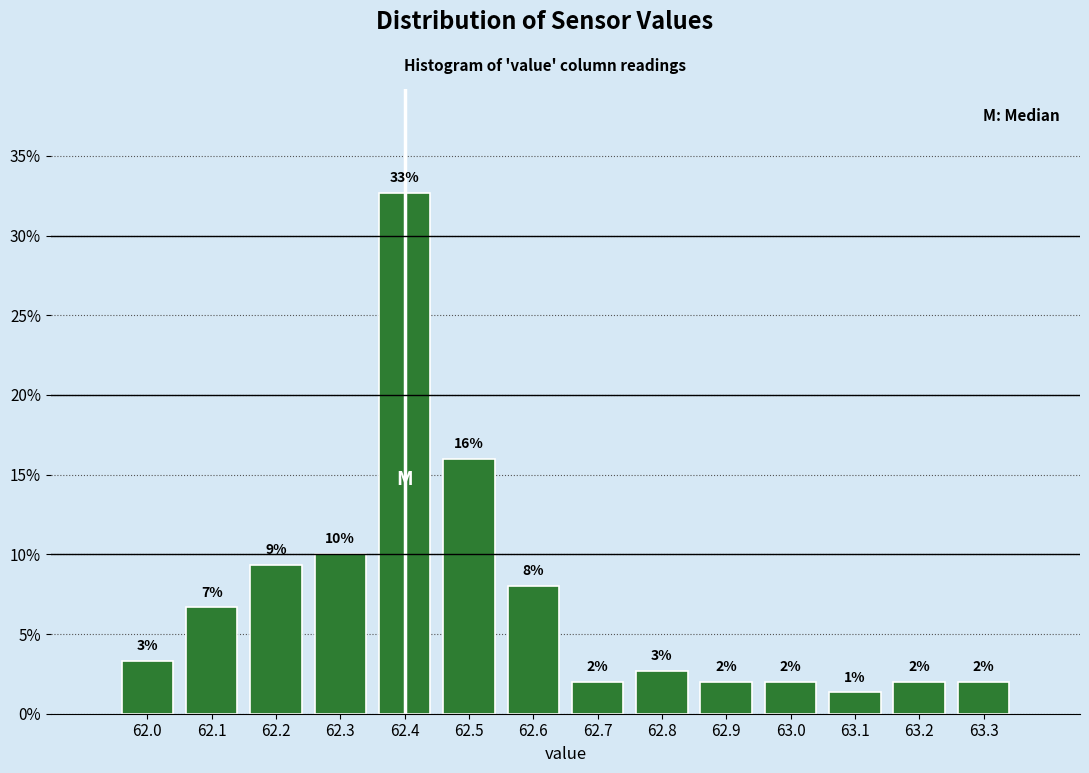

At which label does the data first exceed 3?

62.0